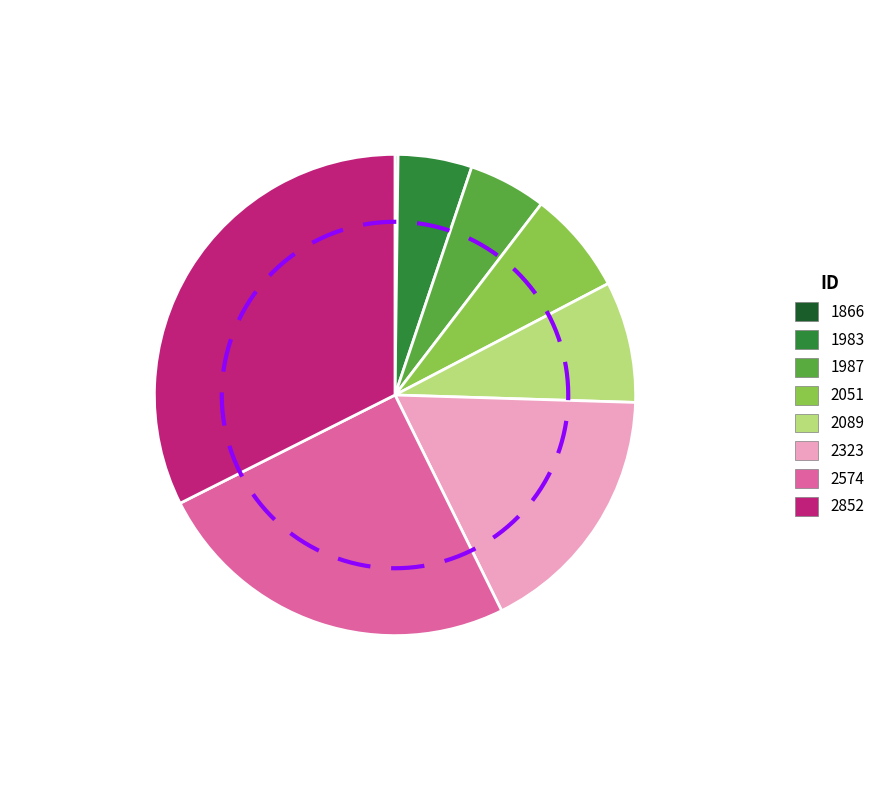

Which category has the smallest portion of the pie?

1866